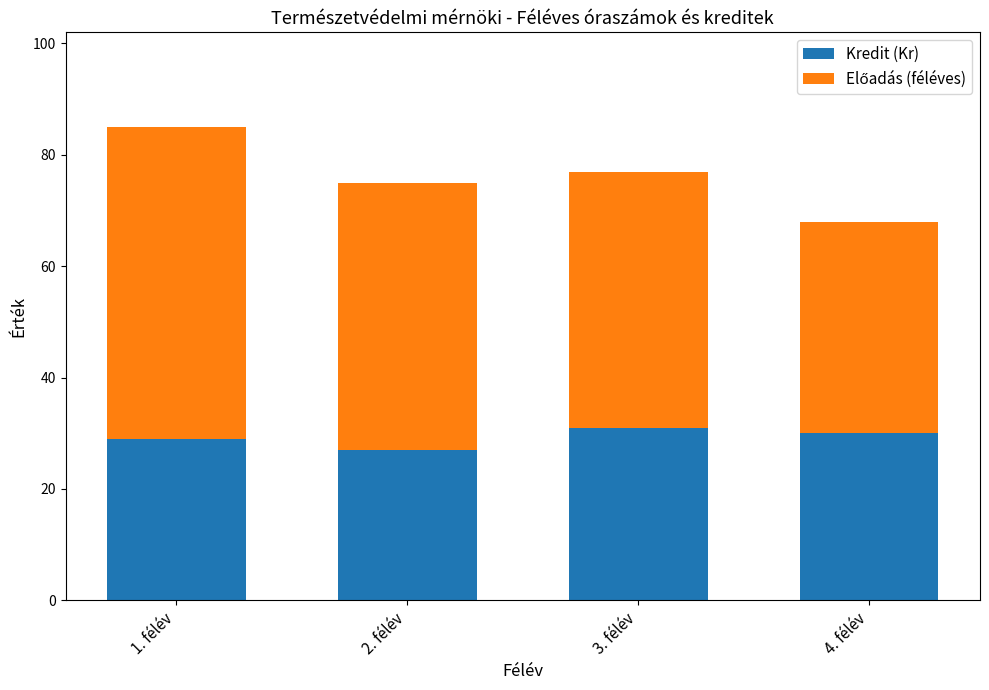

Does the chart contain any negative values?

No